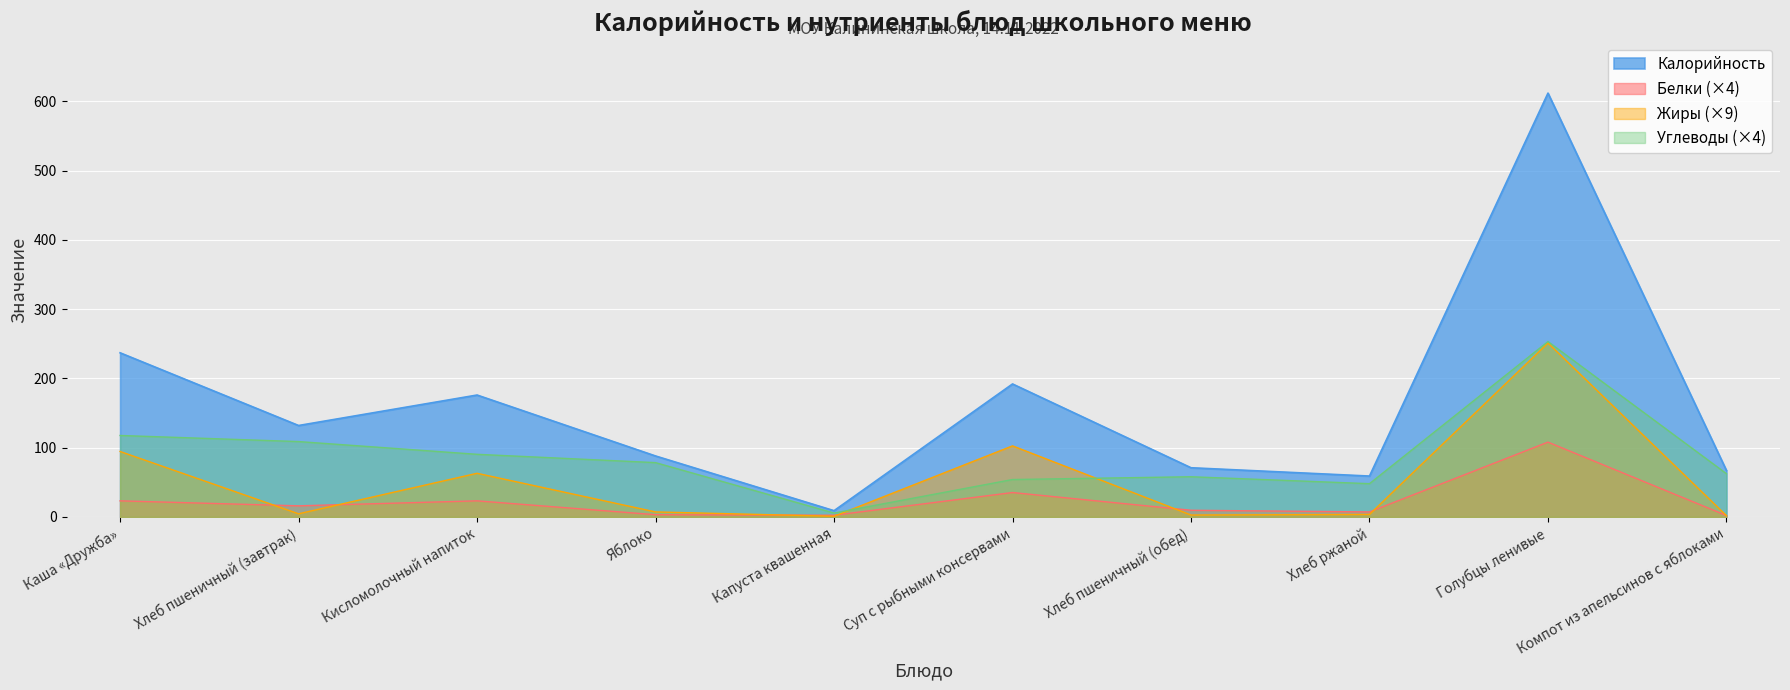

How many data points in Углеводы are above 78?

5